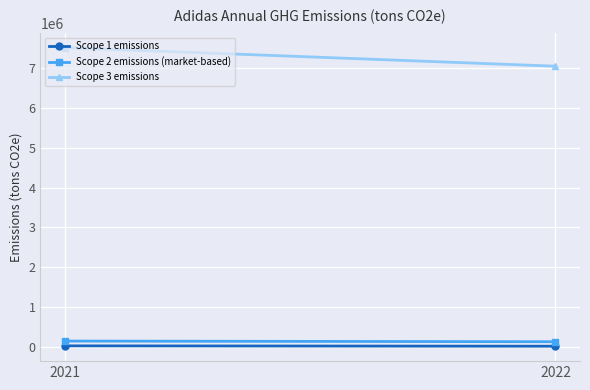

What is the difference between the maximum and minimum values in the Scope 3 emissions series?

467912